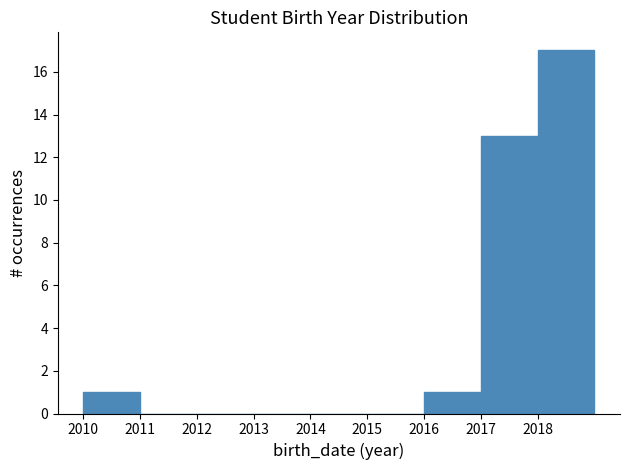

How tall is the bar that spans 2010 to 2011 on the x-axis? The values are not printed on the chart, so give them approximately, as read against the axis.

1